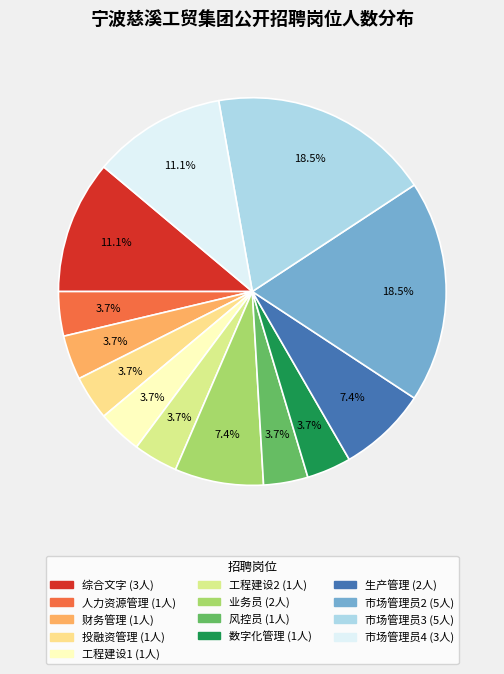

Is it true that 工程建设1 is 1% of the pie?

False